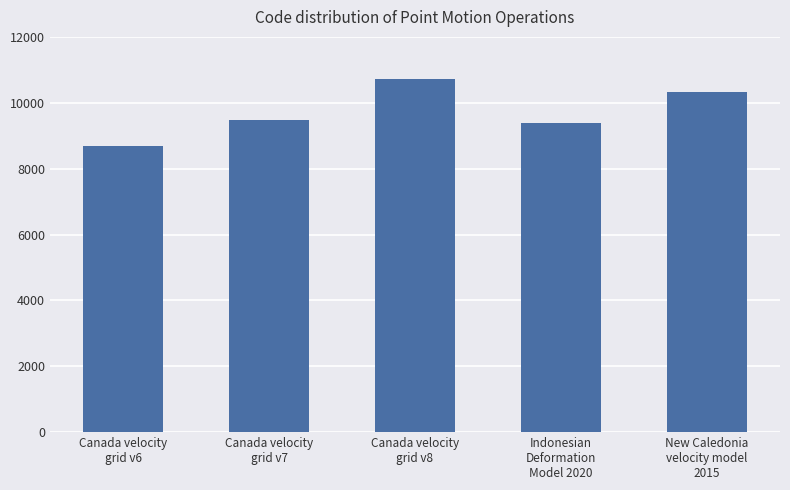

What is the smallest value displayed?

8676